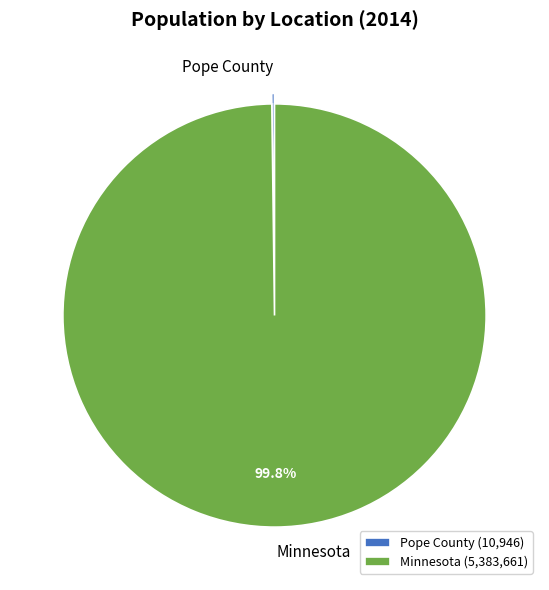

The Minnesota slice represents 87% of the pie. True or false?

False